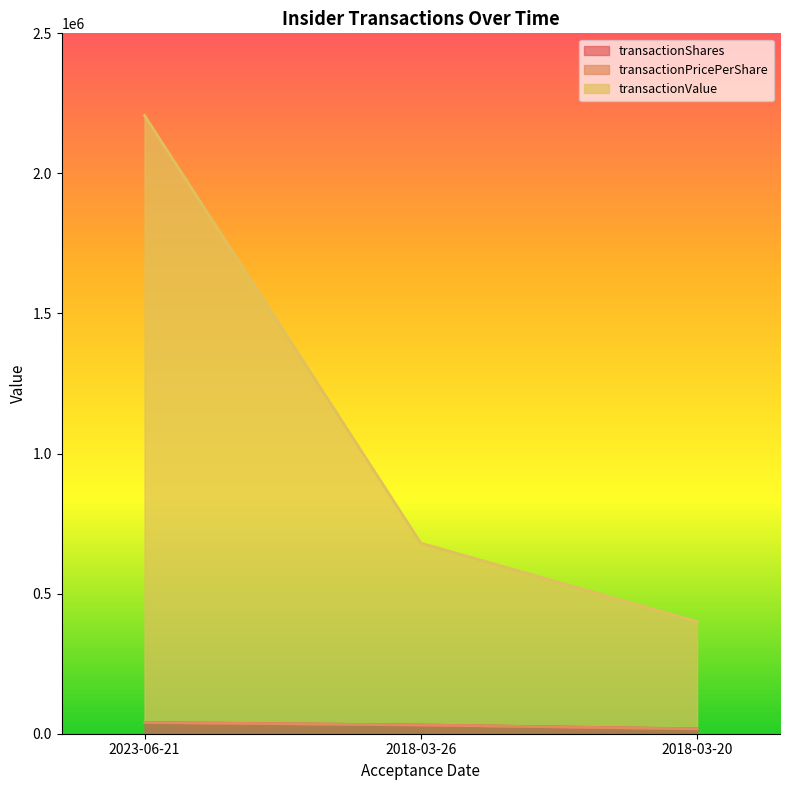

How many values in the transactionShares series exceed 31100?

1